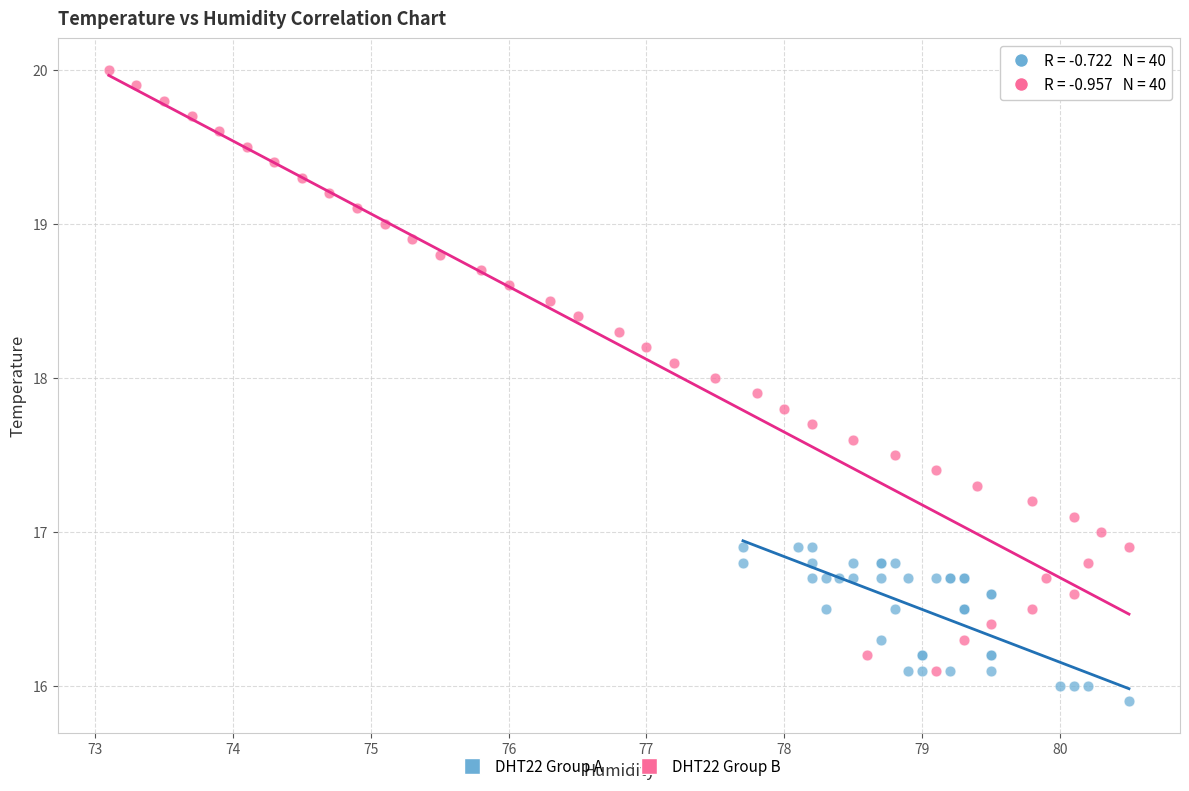

Which series reaches the minimum Y coordinate?

DHT22 Group A